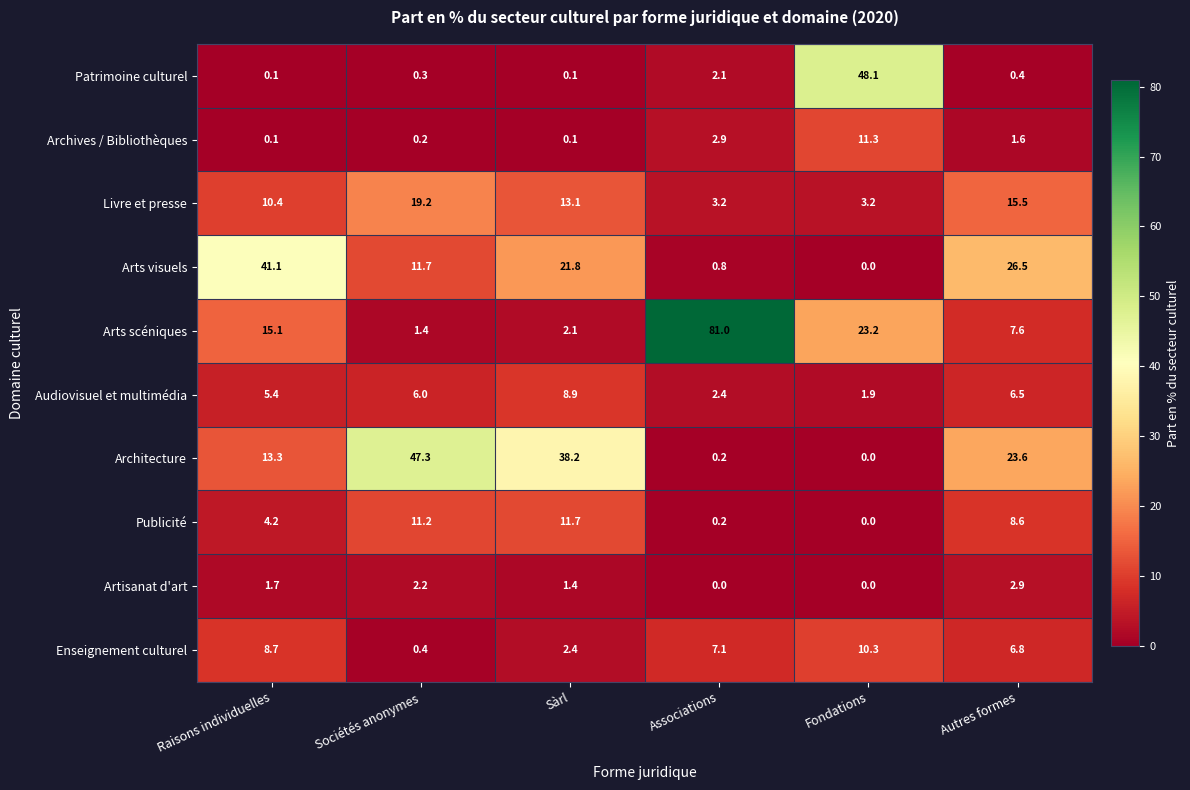

What is the maximum value shown in the chart?

81.0